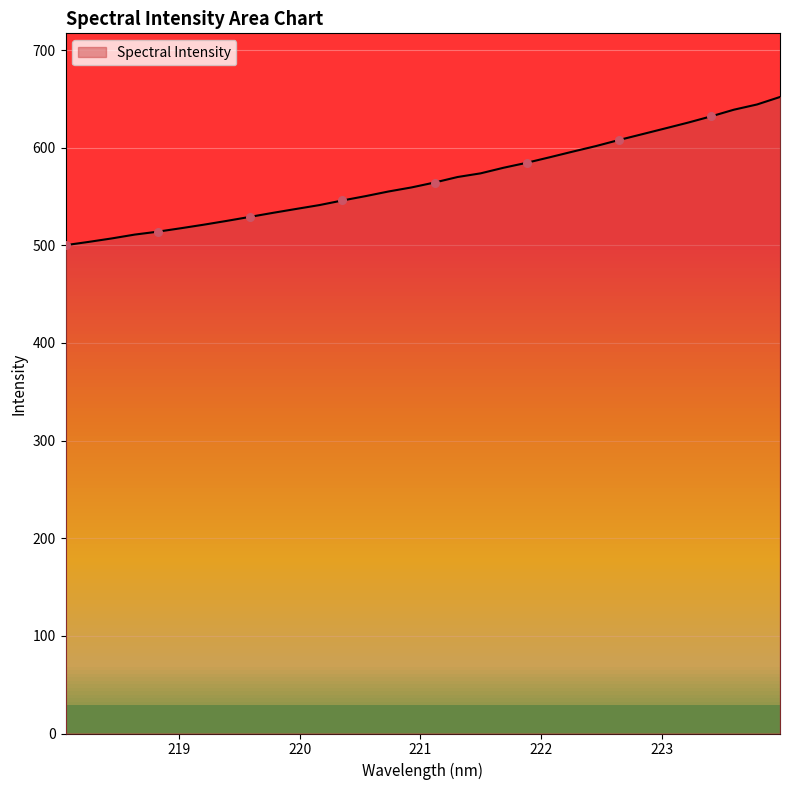

What is the maximum value shown in the chart?

651.9